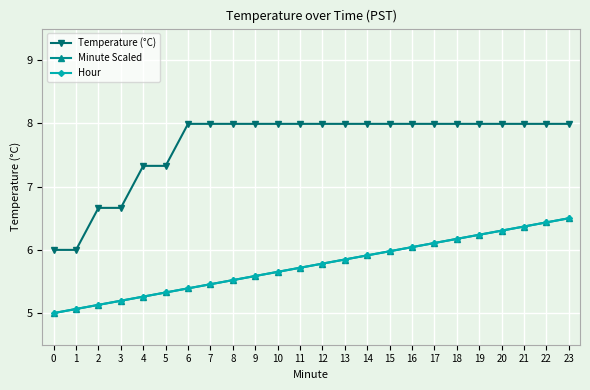

How many lines are shown in the chart?

3